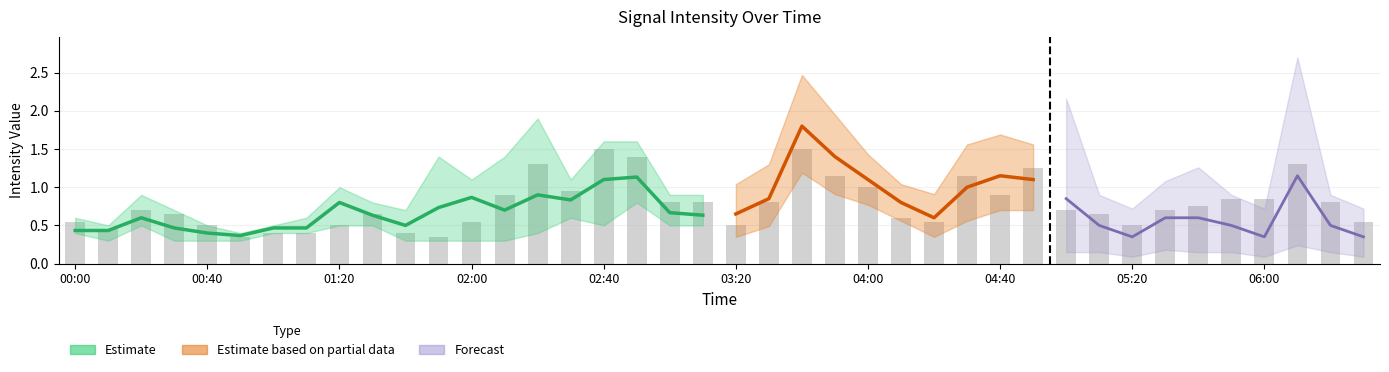

Reading left to right, what are all the values shown in this chart?

4.558: 2006/02/18 00:00=0.4	2006/02/18 00:10=0.5	2006/02/18 00:20=0.6	2006/02/18 00:30=0.5	2006/02/18 00:40=0.4	2006/02/18 00:50=0.3	2006/02/18 01:00=0.5	2006/02/18 01:10=0.4	2006/02/18 01:20=1.0	2006/02/18 01:30=0.7	2006/02/18 01:40=0.5	2006/02/18 01:50=0.5	2006/02/18 02:00=1.1	2006/02/18 02:10=0.3	2006/02/18 02:20=0.4	2006/02/18 02:30=0.8	2006/02/18 02:40=1.2	2006/02/18 02:50=1.0	2006/02/18 03:00=0.8	2006/02/18 03:10=0.7	2006/02/18 03:20=0.8	2006/02/18 03:30=0.9	2006/02/18 03:40=1.1	2006/02/18 03:50=1.0	2006/02/18 04:00=0.8	2006/02/18 04:10=0.6	2006/02/18 04:20=0.6	2006/02/18 04:30=0.8	2006/02/18 04:40=1.0	2006/02/18 04:50=3.3	2006/02/18 05:00=1.0	2006/02/18 05:10=0.8	2006/02/18 05:20=0.6	2006/02/18 05:30=0.6	2006/02/18 05:40=0.6	2006/02/18 05:50=0.4	2006/02/18 06:00=0.9	2006/02/18 06:10=1.5	2006/02/18 06:20=1.2	2006/02/18 06:30=1.1
4.706: 2006/02/18 00:00=0.4	2006/02/18 00:10=0.3	2006/02/18 00:20=0.7	2006/02/18 00:30=0.3	2006/02/18 00:40=0.3	2006/02/18 00:50=0.4	2006/02/18 01:00=0.5	2006/02/18 01:10=0.6	2006/02/18 01:20=0.9	2006/02/18 01:30=0.7	2006/02/18 01:40=0.7	2006/02/18 01:50=1.4	2006/02/18 02:00=0.7	2006/02/18 02:10=0.4	2006/02/18 02:20=0.4	2006/02/18 02:30=0.6	2006/02/18 02:40=0.5	2006/02/18 02:50=0.8	2006/02/18 03:00=0.5	2006/02/18 03:10=0.5	2006/02/18 03:20=0.7	2006/02/18 03:30=1.0	2006/02/18 03:40=1.5	2006/02/18 03:50=0.5	2006/02/18 04:00=0.5	2006/02/18 04:10=0.7	2006/02/18 04:20=0.4	2006/02/18 04:30=0.5	2006/02/18 04:40=0.7	2006/02/18 04:50=2.4	2006/02/18 05:00=0.9	2006/02/18 05:10=0.6	2006/02/18 05:20=0.5	2006/02/18 05:30=0.5	2006/02/18 05:40=0.5	2006/02/18 05:50=0.5	2006/02/18 06:00=0.5	2006/02/18 06:10=0.8	2006/02/18 06:20=0.5	2006/02/18 06:30=0.5
3.967: 2006/02/18 00:00=0.5	2006/02/18 00:10=0.5	2006/02/18 00:20=0.5	2006/02/18 00:30=0.6	2006/02/18 00:40=0.5	2006/02/18 00:50=0.4	2006/02/18 01:00=0.4	2006/02/18 01:10=0.4	2006/02/18 01:20=0.5	2006/02/18 01:30=0.5	2006/02/18 01:40=0.3	2006/02/18 01:50=0.3	2006/02/18 02:00=0.8	2006/02/18 02:10=1.4	2006/02/18 02:20=1.9	2006/02/18 02:30=1.1	2006/02/18 02:40=1.6	2006/02/18 02:50=1.6	2006/02/18 03:00=0.7	2006/02/18 03:10=0.7	2006/02/18 03:20=0.5	2006/02/18 03:30=0.9	2006/02/18 03:40=1.3	2006/02/18 03:50=1.0	2006/02/18 04:00=0.9	2006/02/18 04:10=0.4	2006/02/18 04:20=0.4	2006/02/18 04:30=1.1	2006/02/18 04:40=0.5	2006/02/18 04:50=1.3	2006/02/18 05:00=0.6	2006/02/18 05:10=0.6	2006/02/18 05:20=0.5	2006/02/18 05:30=0.7	2006/02/18 05:40=0.7	2006/02/18 05:50=0.8	2006/02/18 06:00=0.8	2006/02/18 06:10=1.1	2006/02/18 06:20=0.7	2006/02/18 06:30=0.6
4.263: 2006/02/18 00:00=0.6	2006/02/18 00:10=0.4	2006/02/18 00:20=0.9	2006/02/18 00:30=0.7	2006/02/18 00:40=0.5	2006/02/18 00:50=0.3	2006/02/18 01:00=0.4	2006/02/18 01:10=0.4	2006/02/18 01:20=0.5	2006/02/18 01:30=0.8	2006/02/18 01:40=0.5	2006/02/18 01:50=0.4	2006/02/18 02:00=0.3	2006/02/18 02:10=0.4	2006/02/18 02:20=0.7	2006/02/18 02:30=0.8	2006/02/18 02:40=1.4	2006/02/18 02:50=1.2	2006/02/18 03:00=0.9	2006/02/18 03:10=0.9	2006/02/18 03:20=0.5	2006/02/18 03:30=0.7	2006/02/18 03:40=1.7	2006/02/18 03:50=1.3	2006/02/18 04:00=1.1	2006/02/18 04:10=0.8	2006/02/18 04:20=0.7	2006/02/18 04:30=1.2	2006/02/18 04:40=1.3	2006/02/18 04:50=1.2	2006/02/18 05:00=0.8	2006/02/18 05:10=0.7	2006/02/18 05:20=0.5	2006/02/18 05:30=0.7	2006/02/18 05:40=0.8	2006/02/18 05:50=0.9	2006/02/18 06:00=0.9	2006/02/18 06:10=1.5	2006/02/18 06:20=0.9	2006/02/18 06:30=0.5
4.410: 2006/02/18 00:00=0.4	2006/02/18 00:10=0.4	2006/02/18 00:20=1.1	2006/02/18 00:30=0.3	2006/02/18 00:40=0.5	2006/02/18 00:50=0.4	2006/02/18 01:00=0.5	2006/02/18 01:10=0.5	2006/02/18 01:20=0.7	2006/02/18 01:30=0.9	2006/02/18 01:40=0.7	2006/02/18 01:50=0.4	2006/02/18 02:00=0.5	2006/02/18 02:10=0.6	2006/02/18 02:20=0.6	2006/02/18 02:30=0.8	2006/02/18 02:40=1.4	2006/02/18 02:50=1.1	2006/02/18 03:00=0.9	2006/02/18 03:10=0.8	2006/02/18 03:20=0.8	2006/02/18 03:30=1.0	2006/02/18 03:40=1.9	2006/02/18 03:50=1.5	2006/02/18 04:00=1.1	2006/02/18 04:10=0.8	2006/02/18 04:20=0.5	2006/02/18 04:30=0.8	2006/02/18 04:40=1.0	2006/02/18 04:50=1.0	2006/02/18 05:00=0.5	2006/02/18 05:10=0.5	2006/02/18 05:20=0.3	2006/02/18 05:30=0.6	2006/02/18 05:40=0.7	2006/02/18 05:50=0.5	2006/02/18 06:00=0.4	2006/02/18 06:10=1.5	2006/02/18 06:20=0.5	2006/02/18 06:30=0.4
4.853: 2006/02/18 00:00=0.6	2006/02/18 00:10=0.3	2006/02/18 00:20=0.6	2006/02/18 00:30=0.5	2006/02/18 00:40=0.5	2006/02/18 00:50=0.5	2006/02/18 01:00=0.6	2006/02/18 01:10=0.9	2006/02/18 01:20=1.1	2006/02/18 01:30=0.8	2006/02/18 01:40=0.7	2006/02/18 01:50=1.4	2006/02/18 02:00=0.6	2006/02/18 02:10=0.4	2006/02/18 02:20=0.4	2006/02/18 02:30=0.6	2006/02/18 02:40=0.6	2006/02/18 02:50=0.6	2006/02/18 03:00=0.5	2006/02/18 03:10=0.5	2006/02/18 03:20=0.6	2006/02/18 03:30=1.0	2006/02/18 03:40=1.4	2006/02/18 03:50=0.5	2006/02/18 04:00=0.4	2006/02/18 04:10=0.5	2006/02/18 04:20=0.4	2006/02/18 04:30=0.7	2006/02/18 04:40=0.5	2006/02/18 04:50=1.4	2006/02/18 05:00=1.2	2006/02/18 05:10=0.5	2006/02/18 05:20=0.4	2006/02/18 05:30=0.6	2006/02/18 05:40=0.5	2006/02/18 05:50=0.5	2006/02/18 06:00=0.3	2006/02/18 06:10=0.8	2006/02/18 06:20=0.5	2006/02/18 06:30=0.3